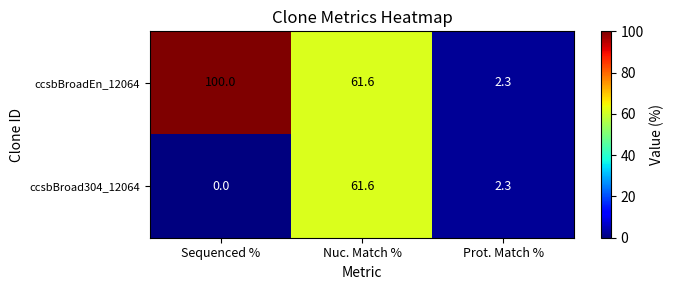

True or false: ccsbBroadEn_12064 has a value of 18.6 at Nuc. Match %.

False